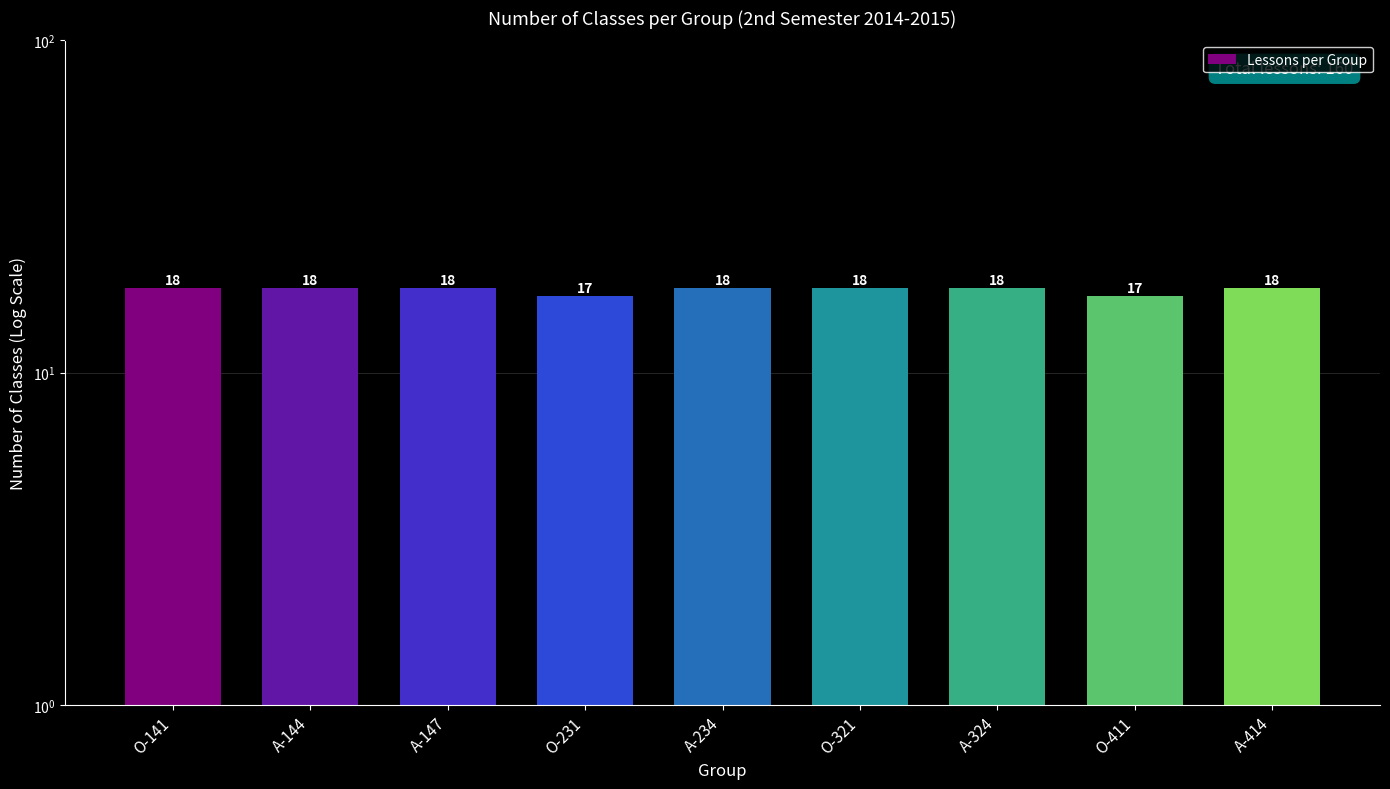

The value at А-144 is 23. True or false?

False